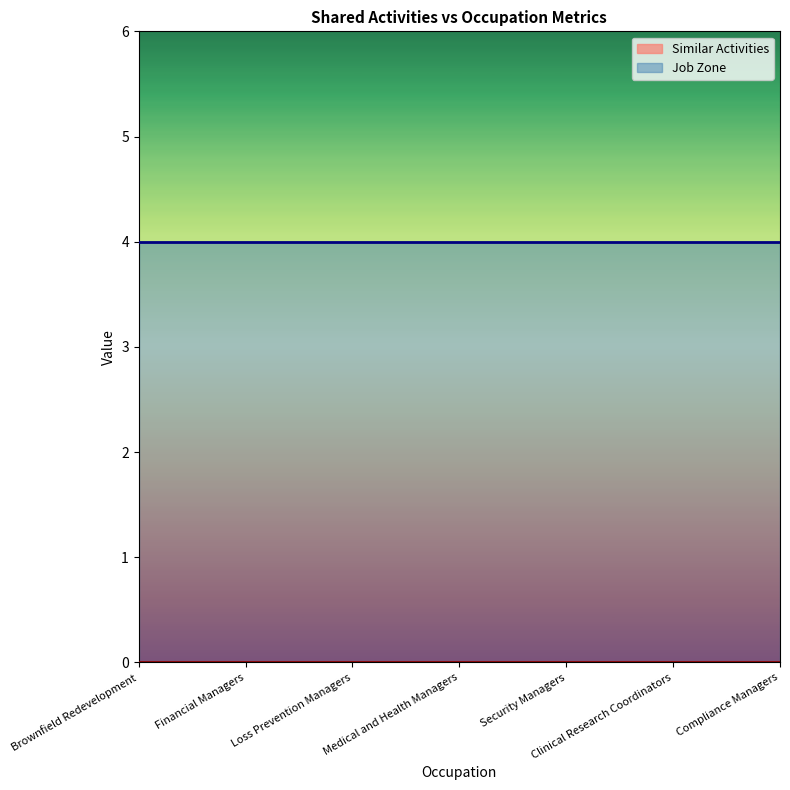

How many distinct data groups are displayed?

2